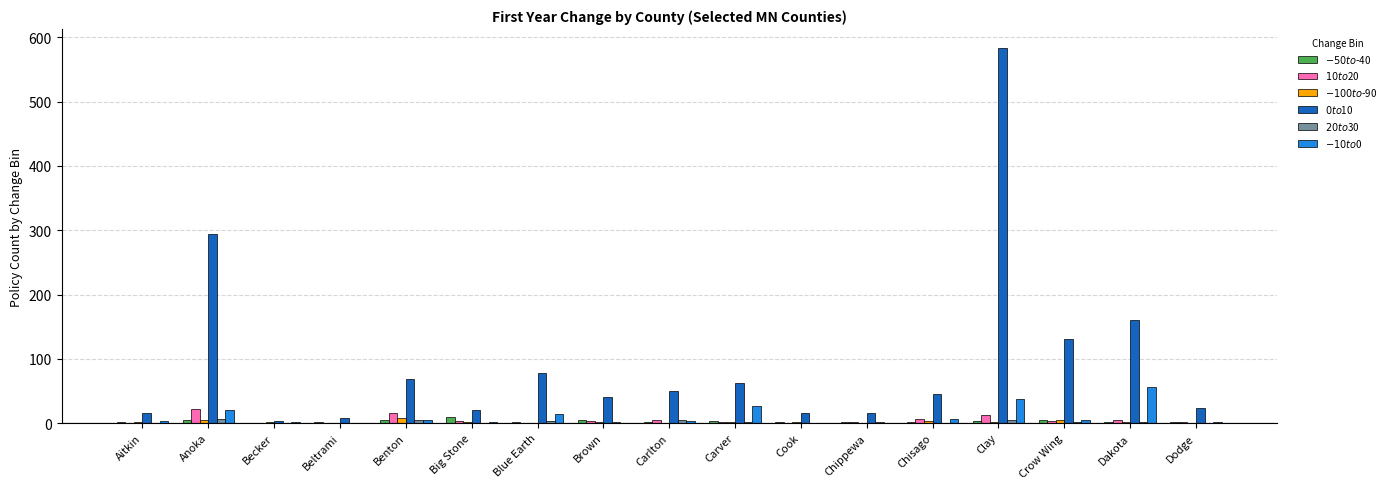

At which category is the sum across all series the highest?

Clay